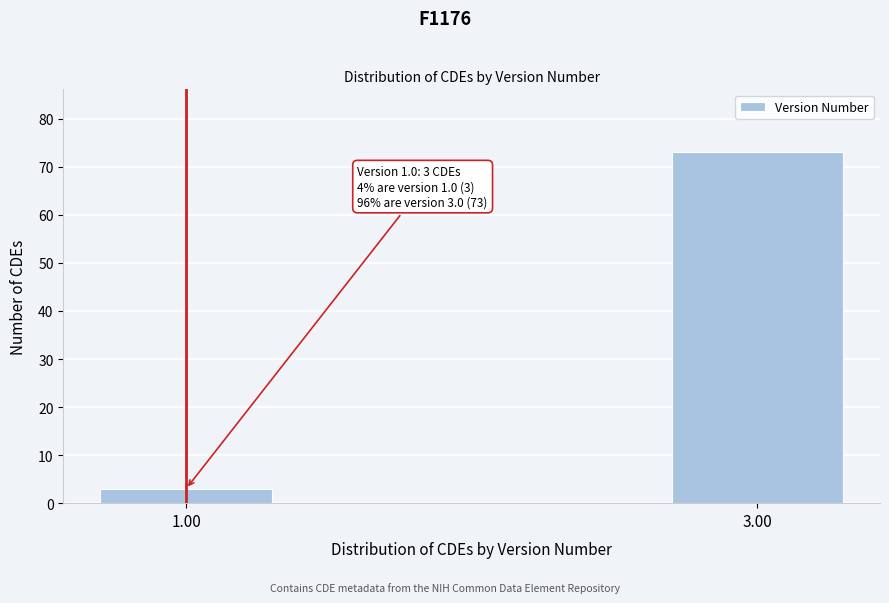

Reading right to left, list all the values displayed in this chart.

3.00=73	1.00=3